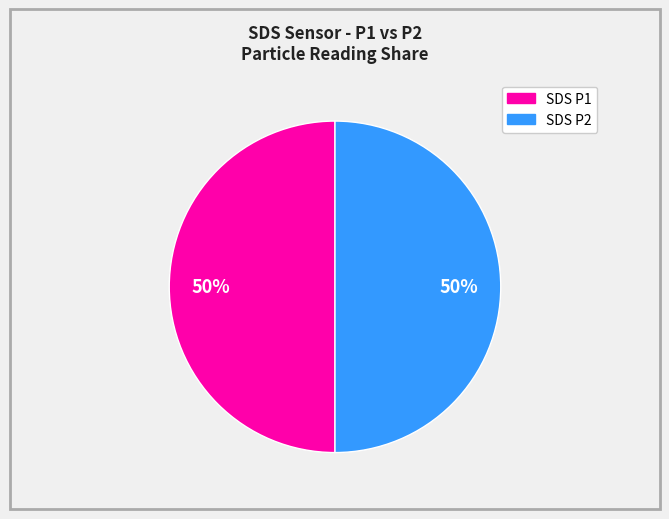

How many slices are in this pie chart?

2